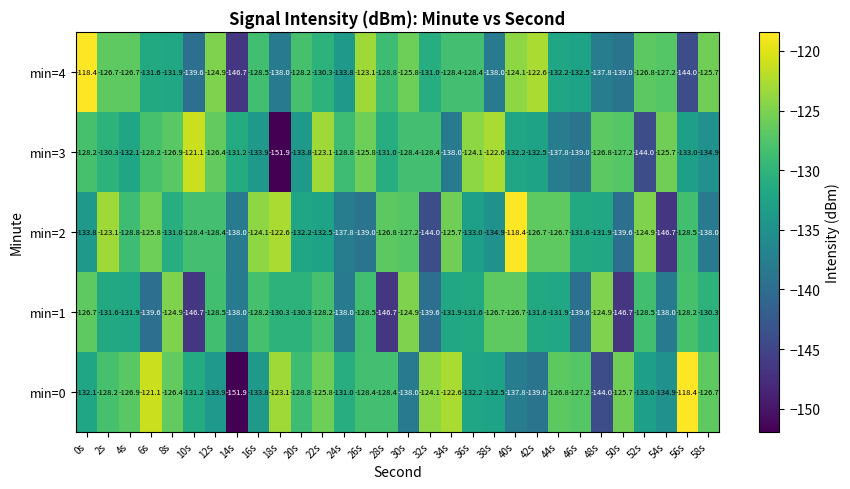

At 48s, list the series in order from largest to smallest.

min=1, min=3, min=2, min=4, min=0